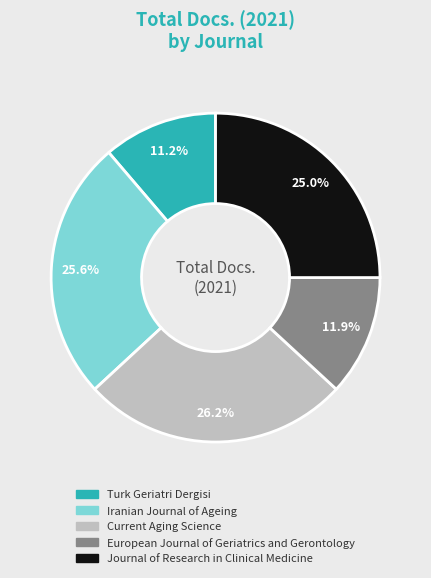

How many slices are in this pie chart?

5